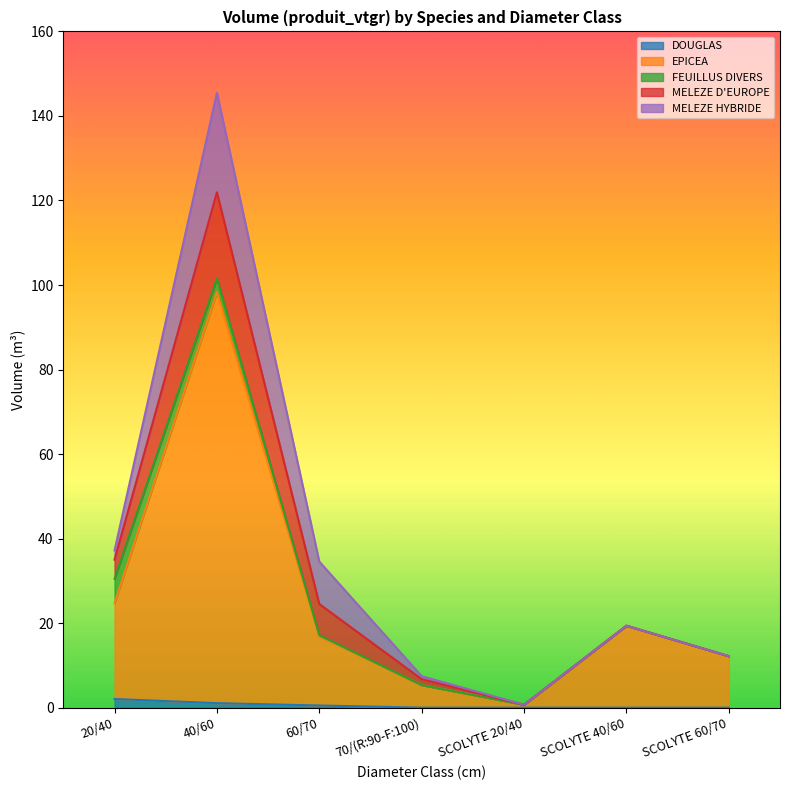

True or false: FEUILLUS DIVERS has a value of -3.1 at SCOLYTE 60/70.

False